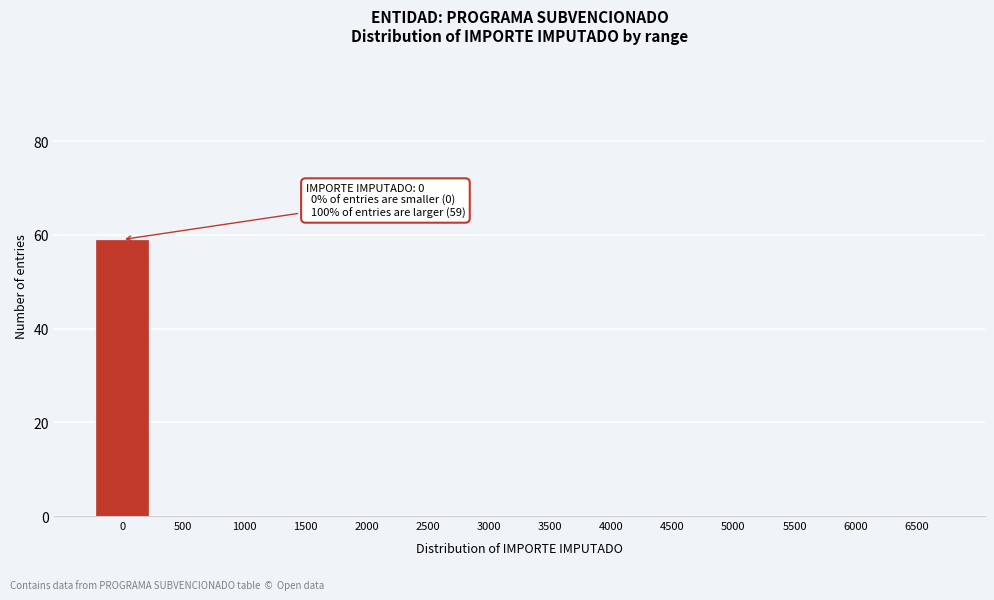

Reading left to right, transcribe all the data shown in this chart.

0=59	500=0	1000=0	1500=0	2000=0	2500=0	3000=0	3500=0	4000=0	4500=0	5000=0	5500=0	6000=0	6500=0